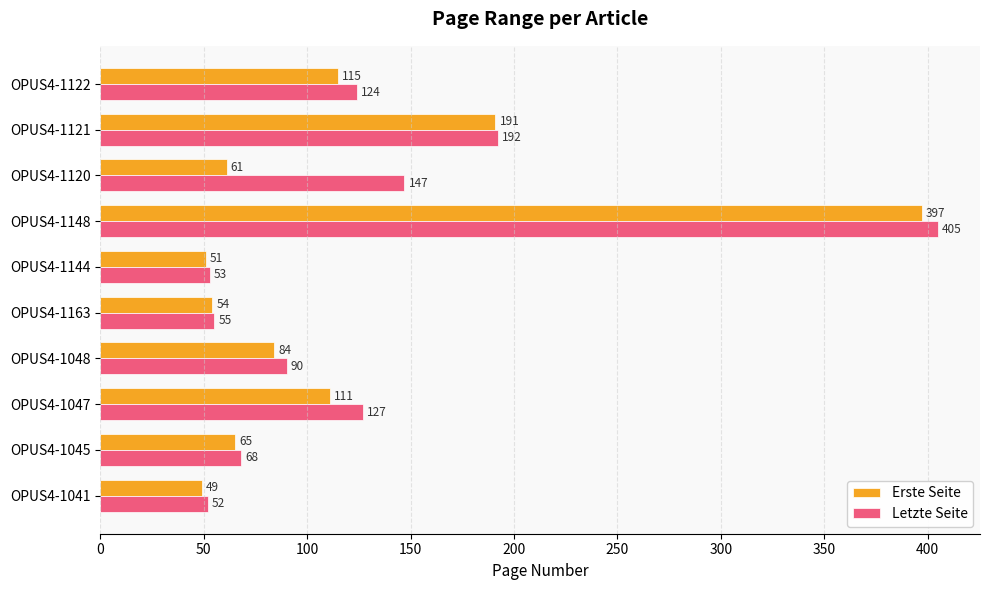

What is the difference between the second highest and second lowest values in the Erste Seite series?

140